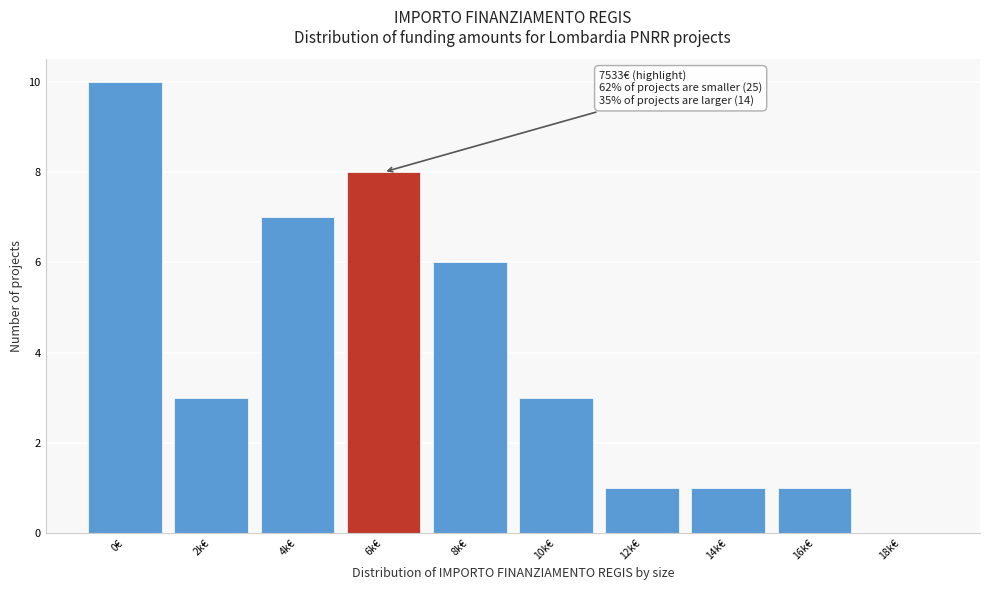

Reading right to left, what are all the values shown in this chart?

18k€=0	16k€=1	14k€=1	12k€=1	10k€=3	8k€=6	6k€=8	4k€=7	2k€=3	0€=10